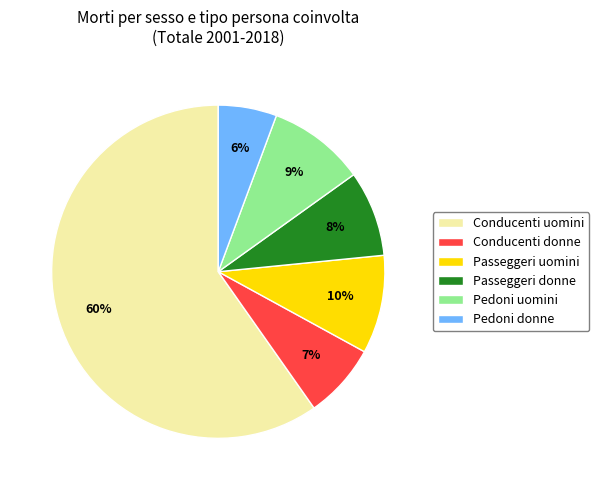

To the nearest percent, what is the average slice percentage?

17%